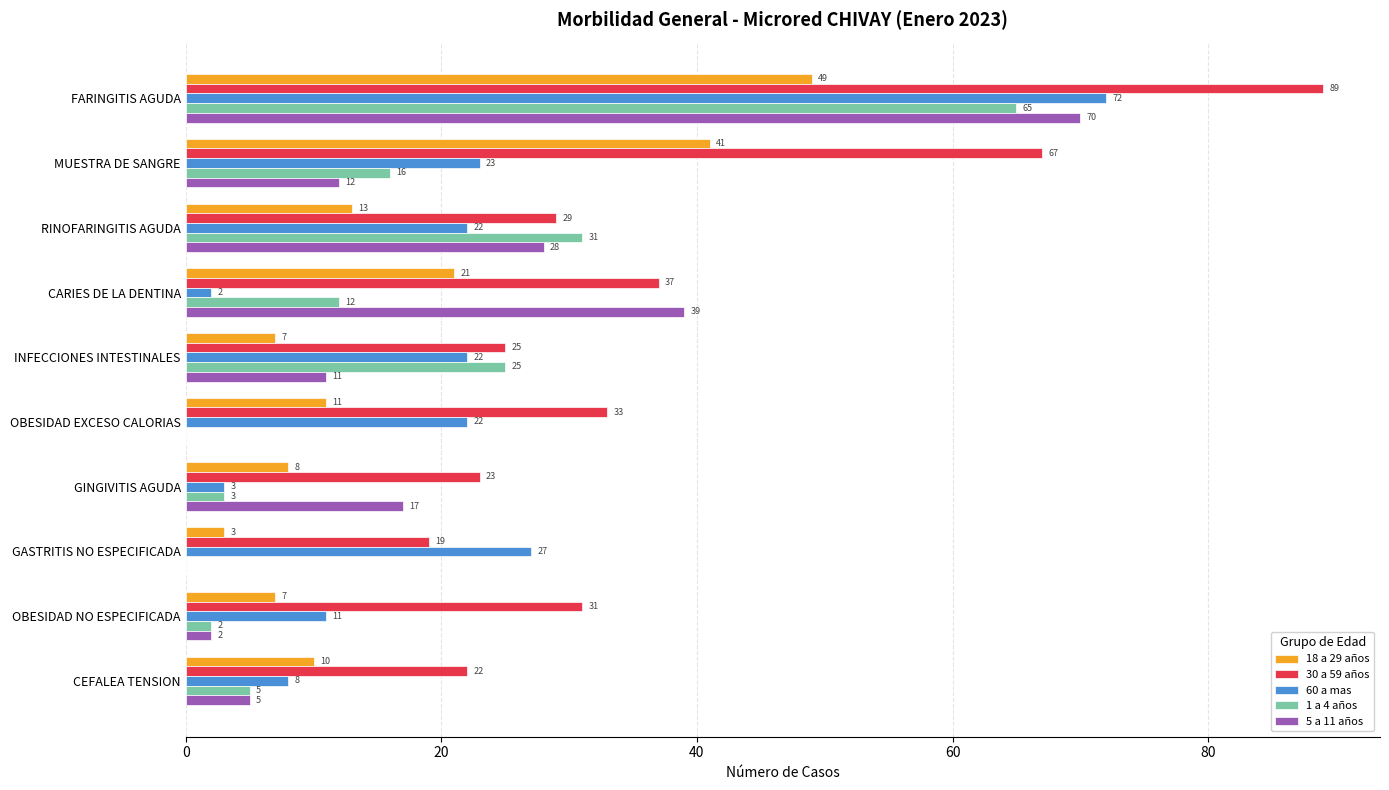

What is the greatest value displayed?

89